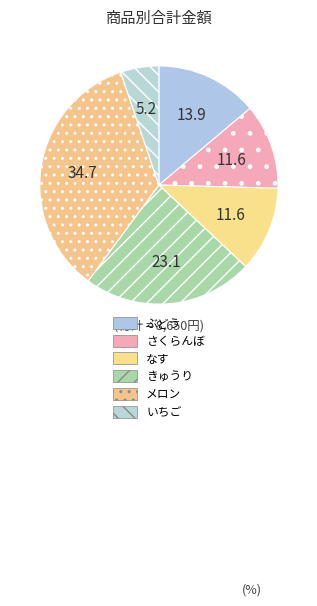

How many slices are in this pie chart?

6